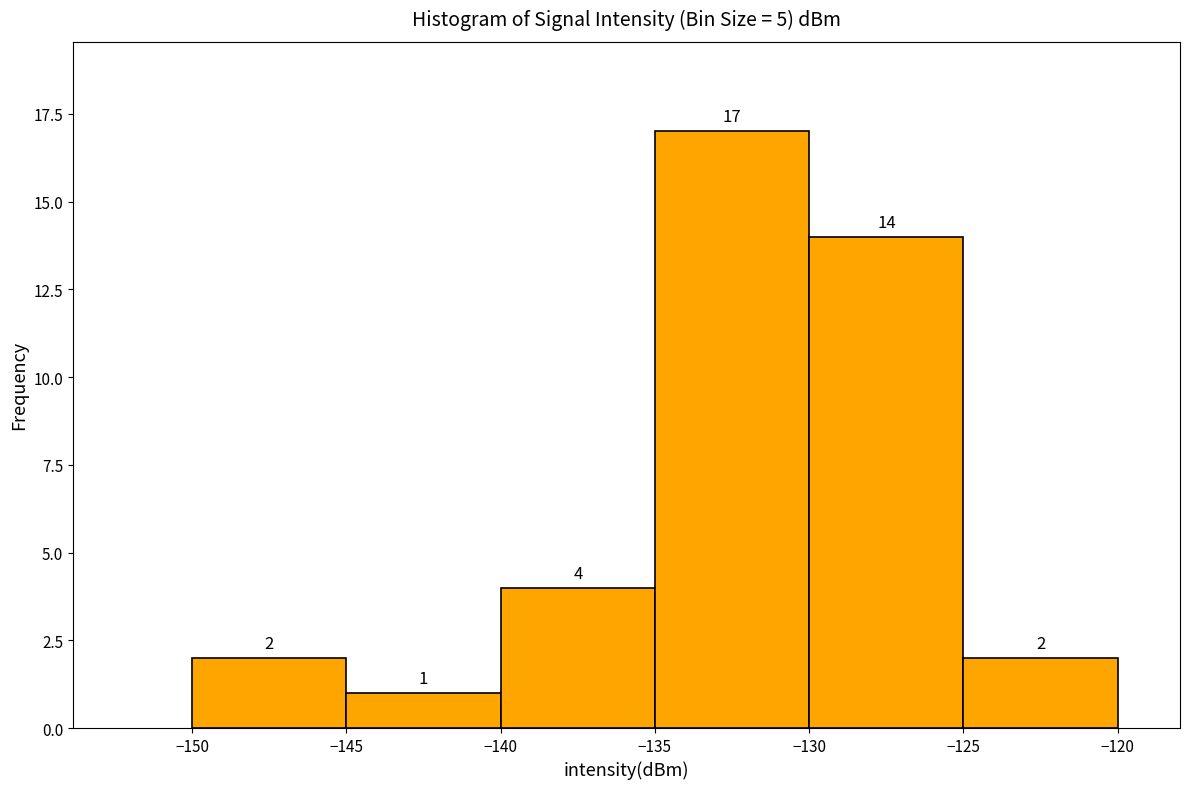

Which range on the x-axis has the tallest bar?

-135 to -130